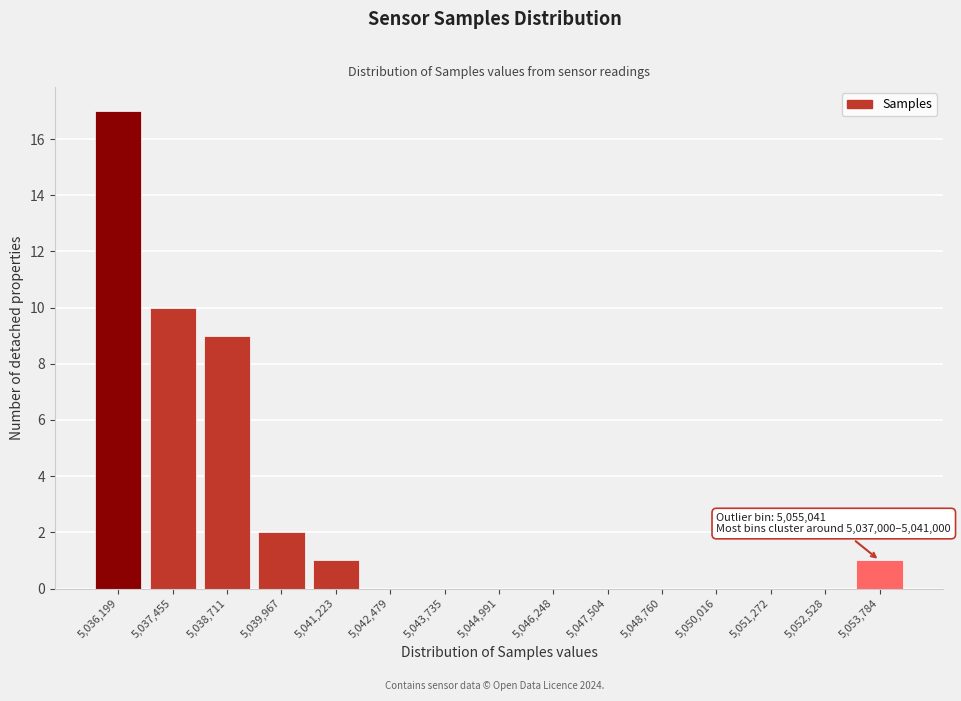

Reading right to left, what are all the values shown in this chart?

5,053,784=1	5,052,528=0	5,051,272=0	5,050,016=0	5,048,760=0	5,047,504=0	5,046,248=0	5,044,991=0	5,043,735=0	5,042,479=0	5,041,223=1	5,039,967=2	5,038,711=9	5,037,455=10	5,036,199=17